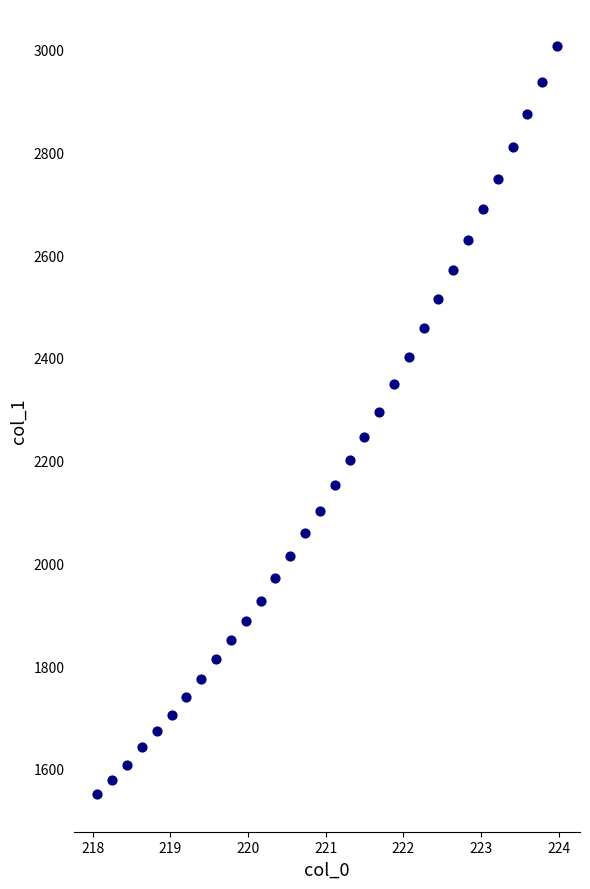

What is the range of X values (max minus min)?

5.9